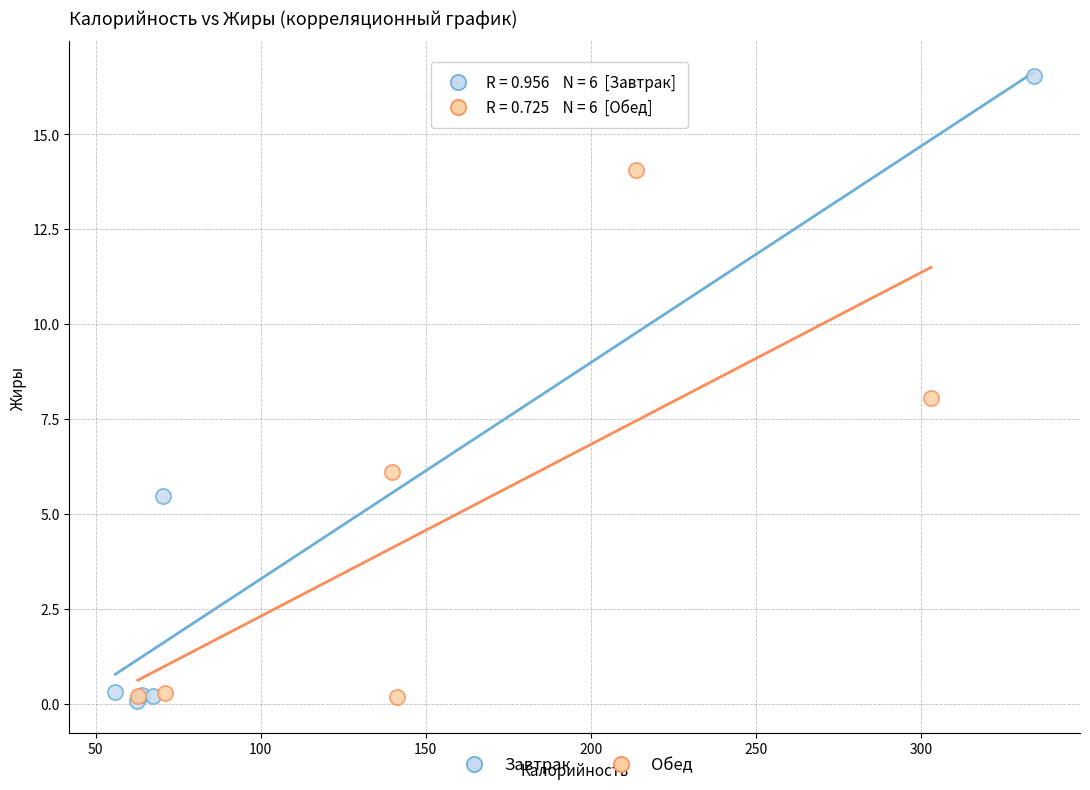

What are all the series names shown in the legend?

Завтрак, Обед